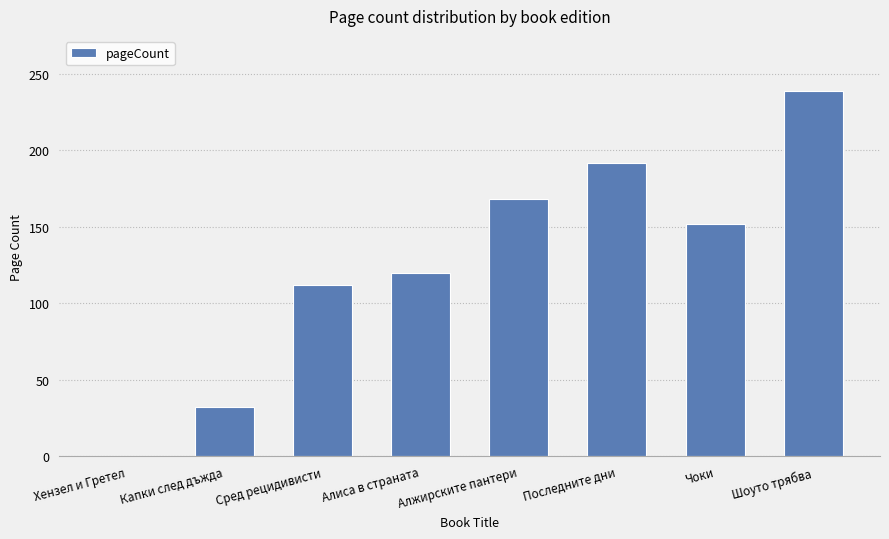

Reading left to right, extract all data points from this chart.

Хензел и Гретел=0	Капки след дъжда=32	Сред рецидивисти=112	Алиса в страната=120	Алжирските пантери=168	Последните дни=192	Чоки=152	Шоуто трябва=239